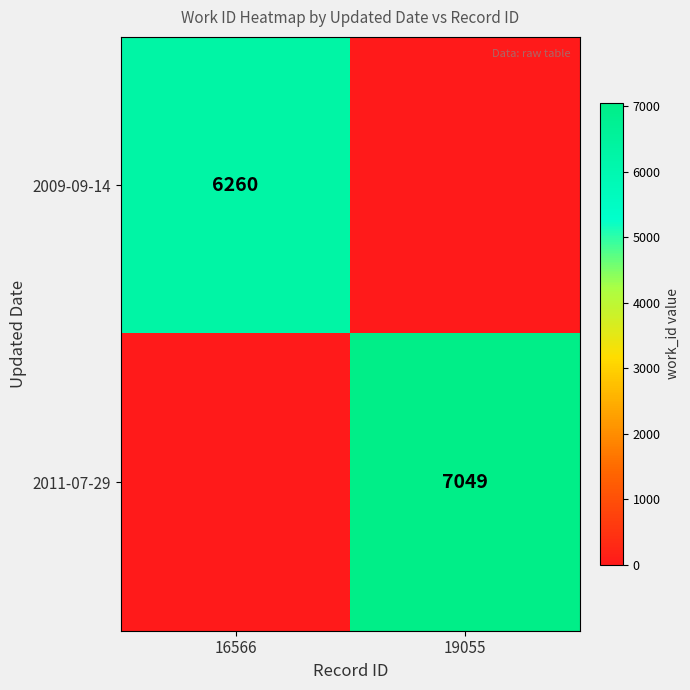

Is the value of 2011-07-29 at 19055 greater than the value of 2009-09-14 at 16566?

Yes